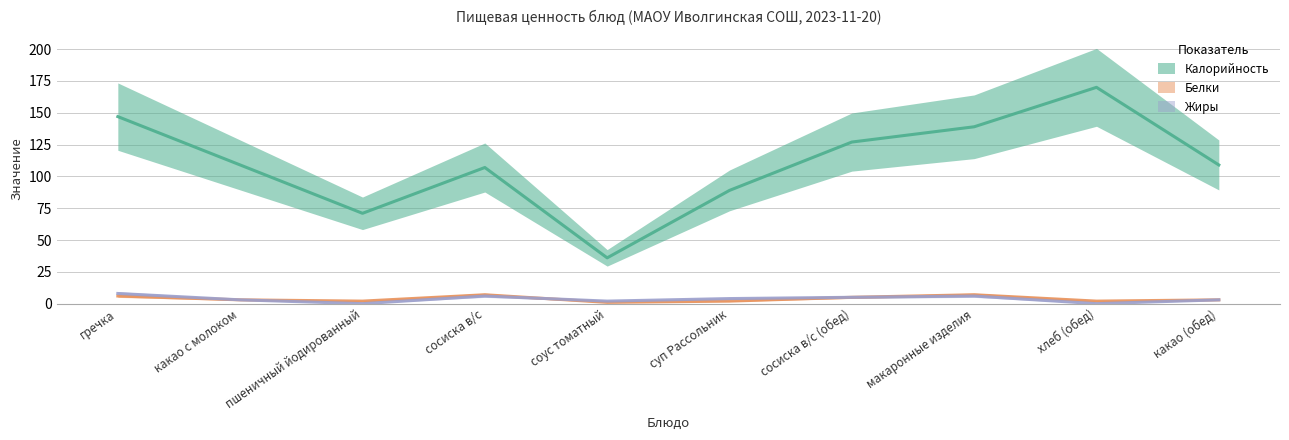

True or false: Белки and Калорийность intersect in this chart.

False